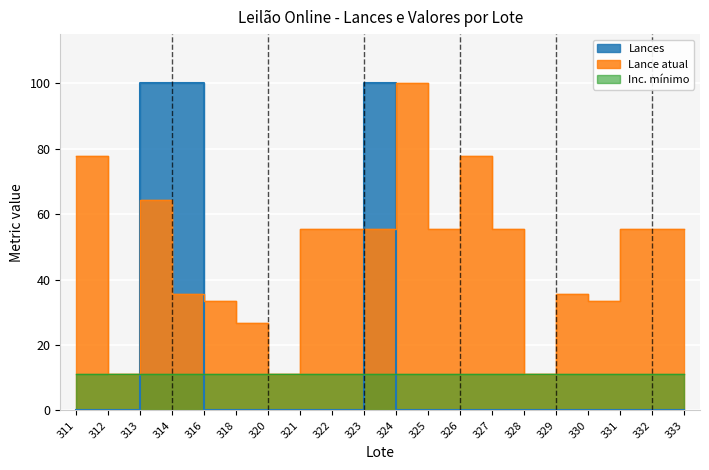

Which series ends up on top after the final intersection of Lance atual and Lances?

Lance atual